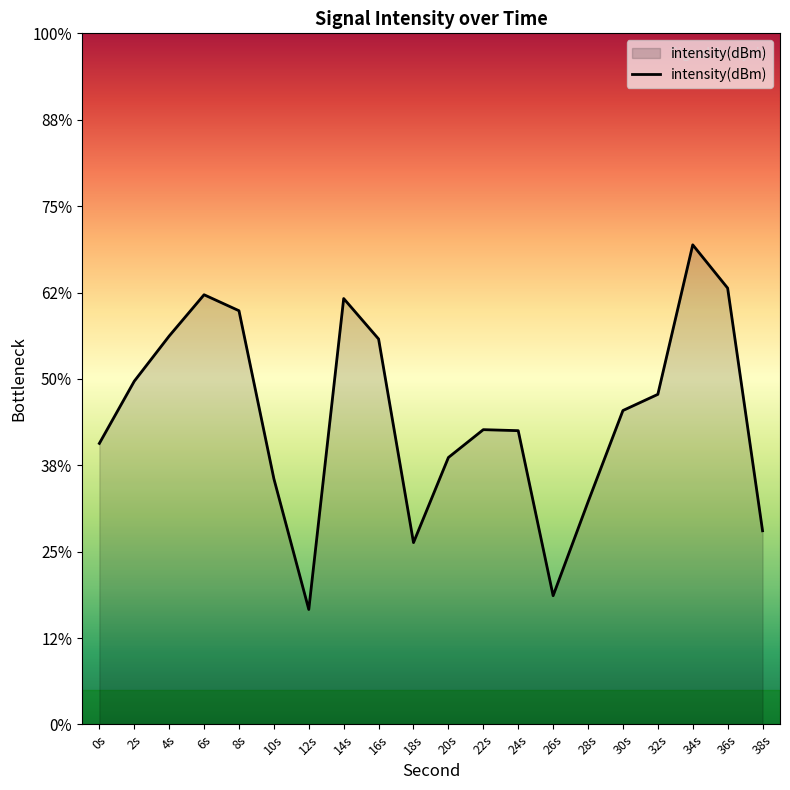

How many values are below -122?

13